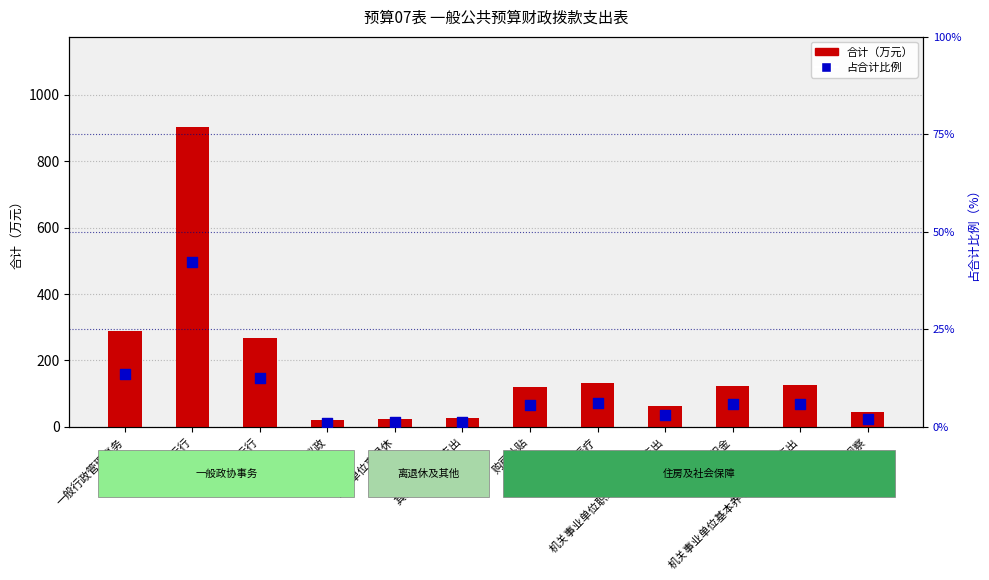

At how many categories does at least one series exceed 706?

1